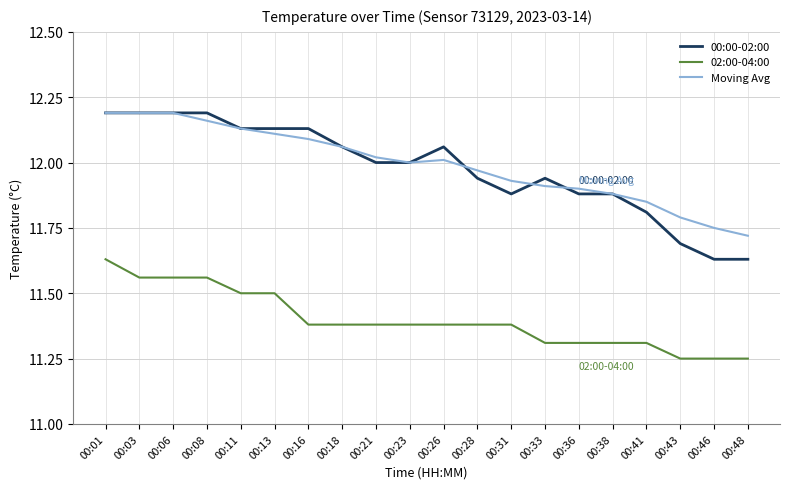

True or false: Moving Avg and 02:00-04:00 cross at least once.

False